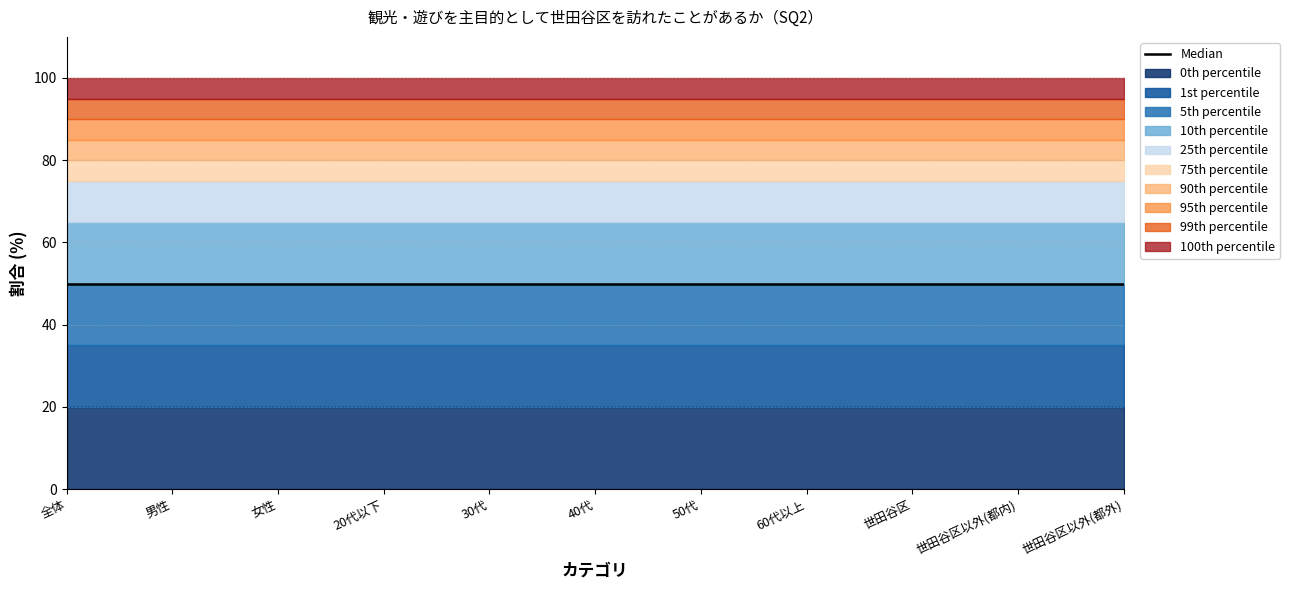

At which category is the sum across all series the highest?

全体